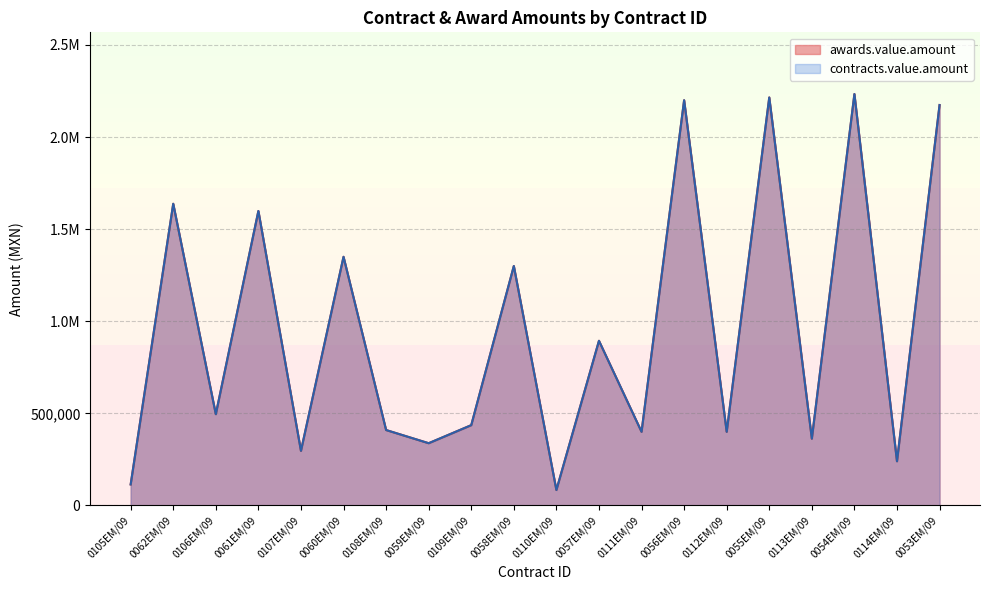

Where is the first local minimum for awards.value.amount?

0106EM/09